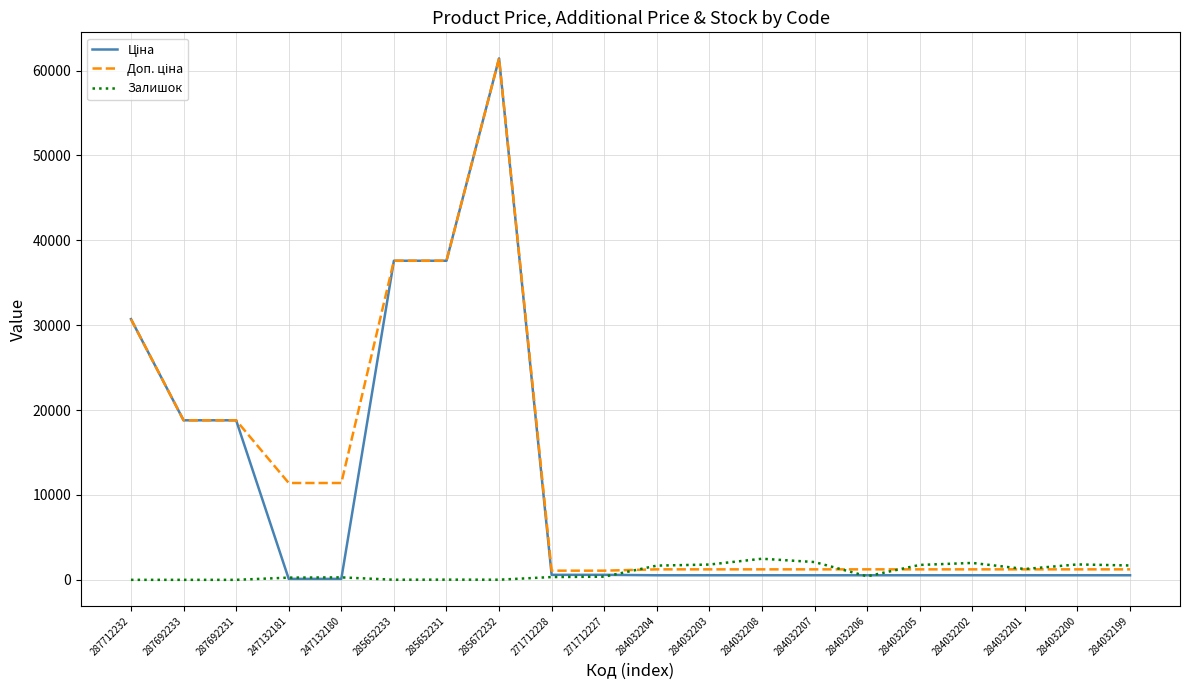

What is the maximum value shown in the chart?

61434.3